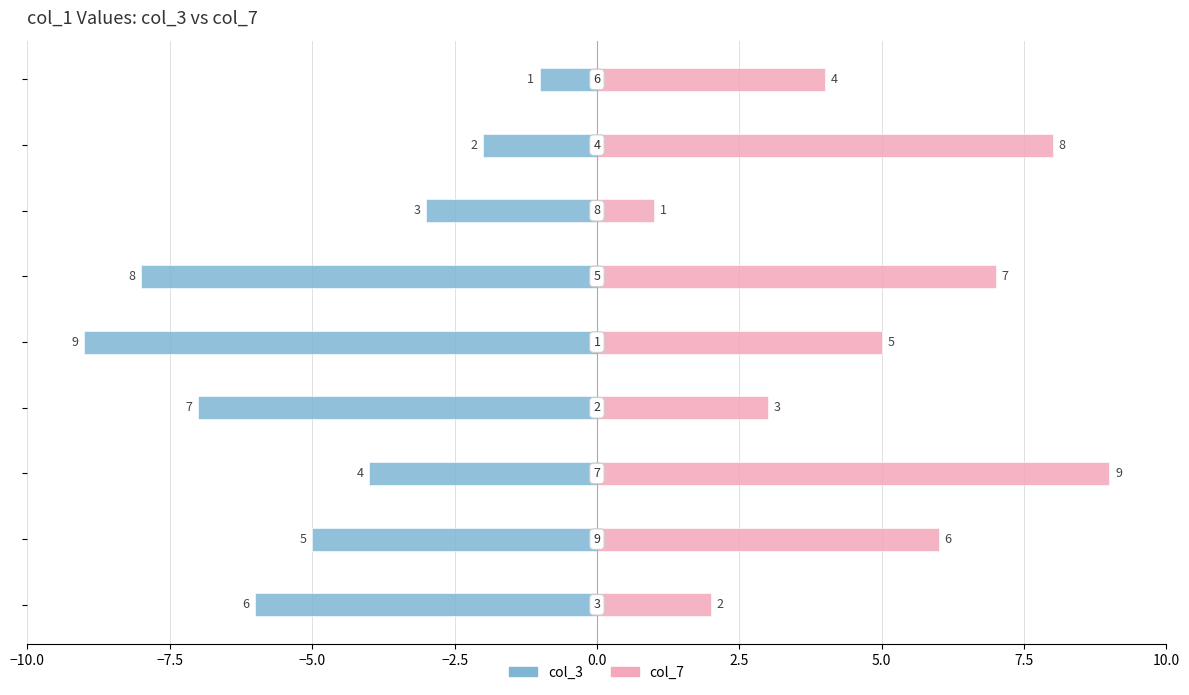

How many data points in col_7 are above 5?

4